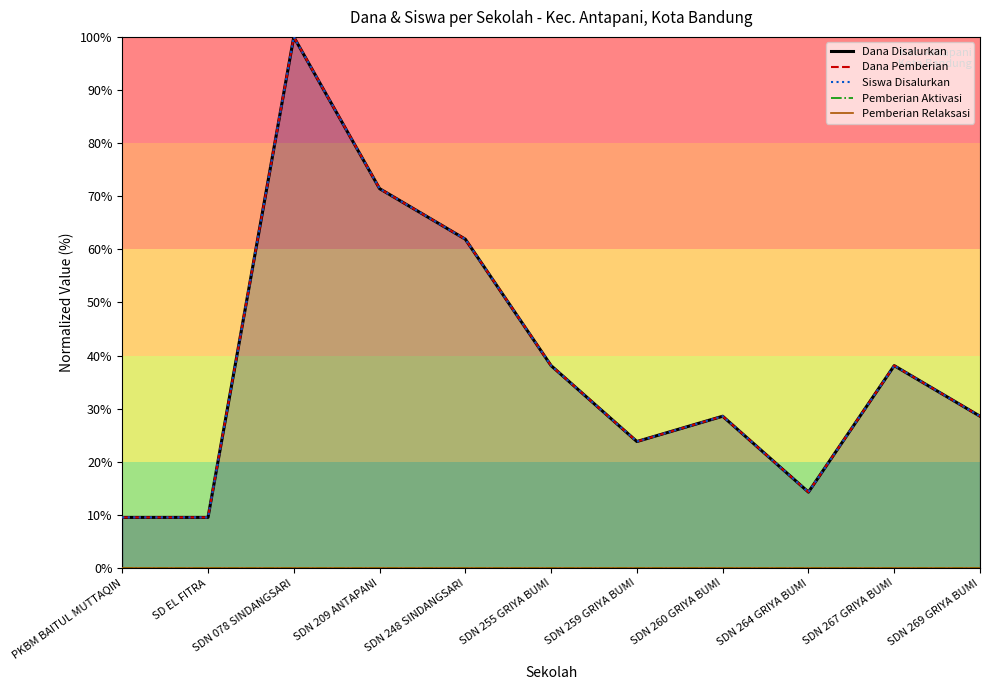

At PKBM BAITUL MUTTAQIN, list the series in order from smallest to largest.

Pemberian Aktivasi, Pemberian Relaksasi, Dana Disalurkan, Dana Pemberian, Siswa Disalurkan